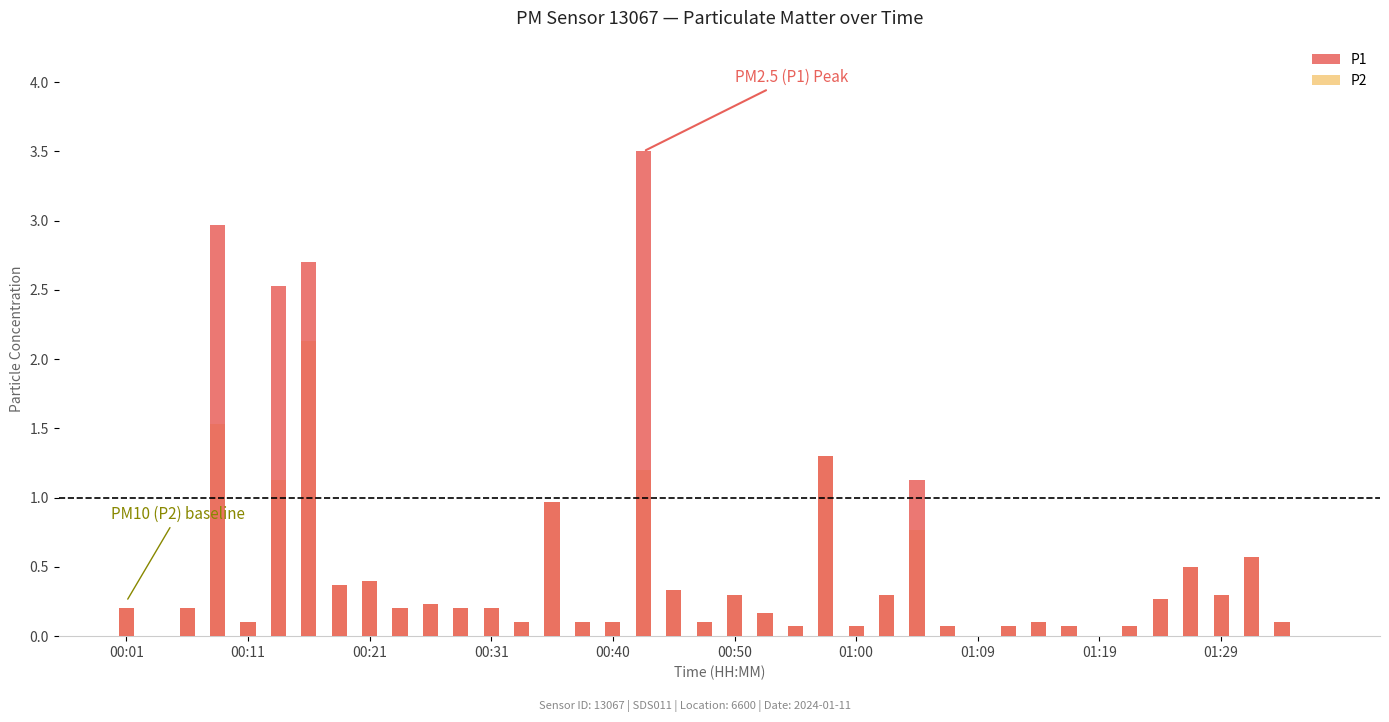

What is the difference between the maximum and minimum values in the P1 series?

3.5